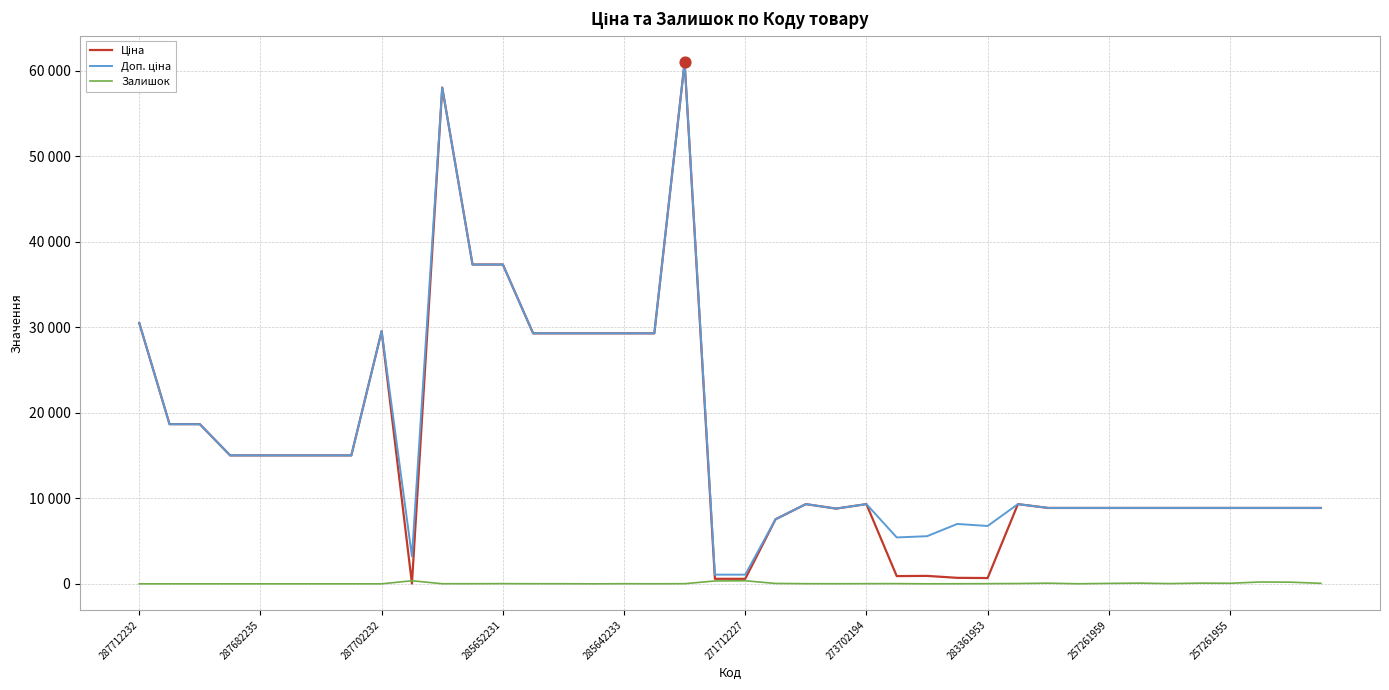

At how many categories does at least one series exceed 21027?

11